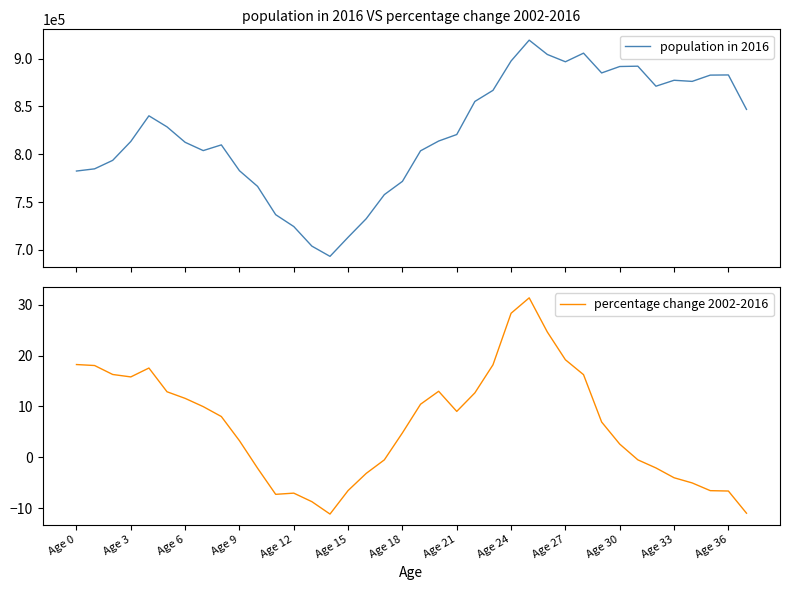

What is the value of the percentage change 2002-2016 point at the 30th from the left?

6.9